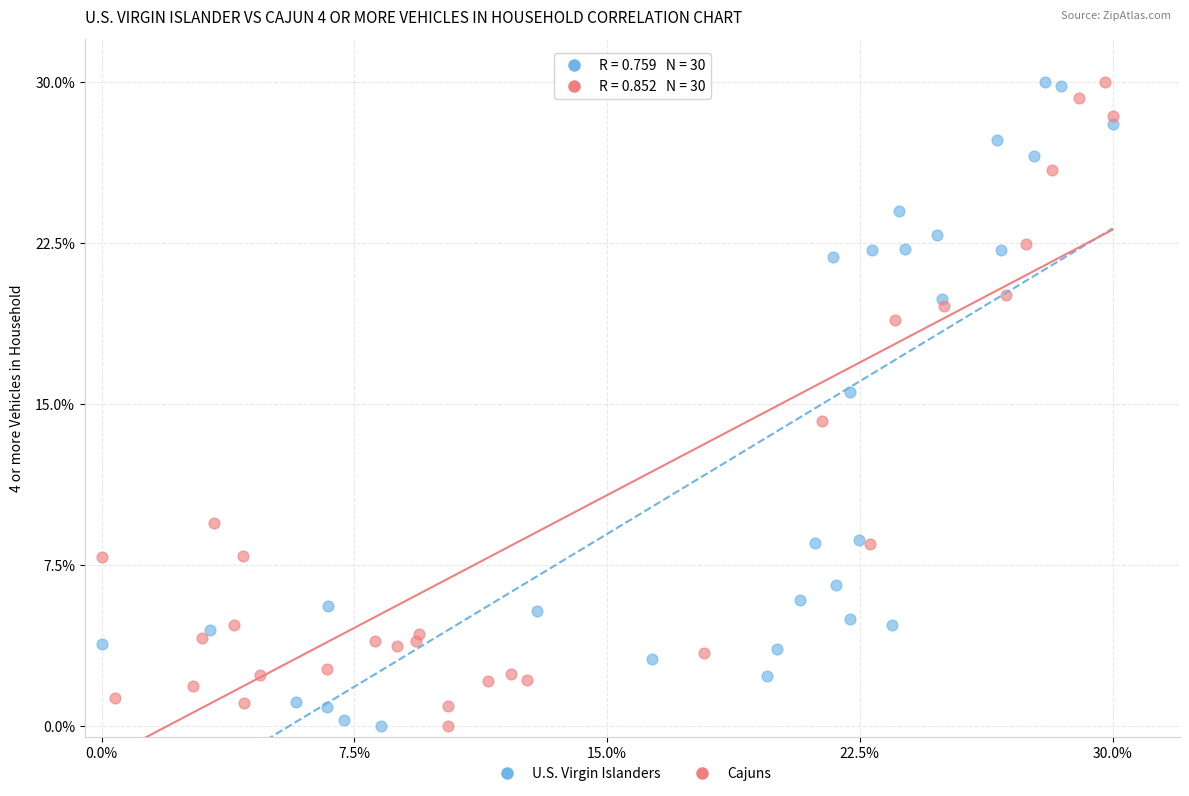

What are all the series names shown in the legend?

U.S. Virgin Islanders, Cajuns